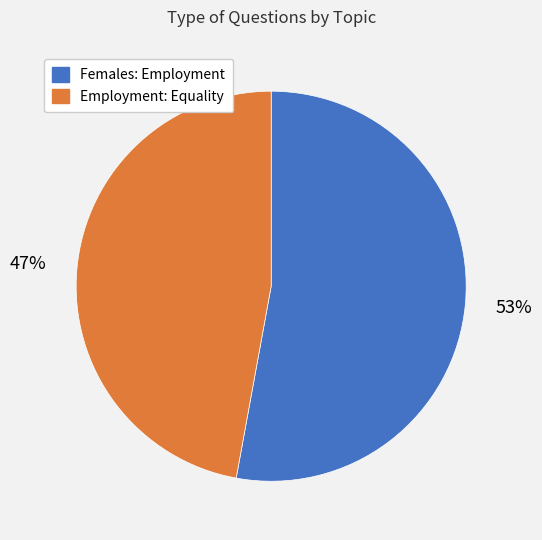

Do Employment: Equality and Females: Employment together represent more than half of the pie?

Yes